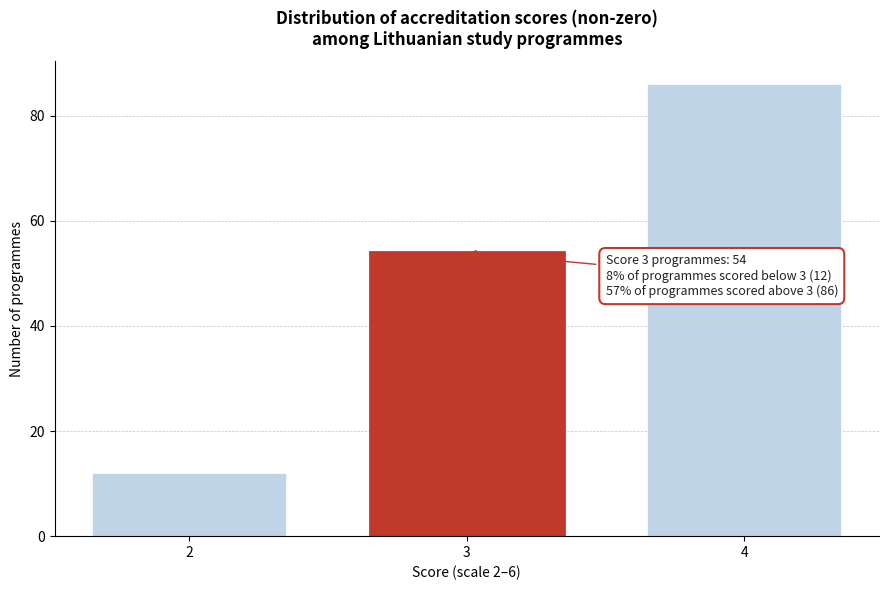

Reading left to right, list all the values displayed in this chart.

2=12	3=54	4=86